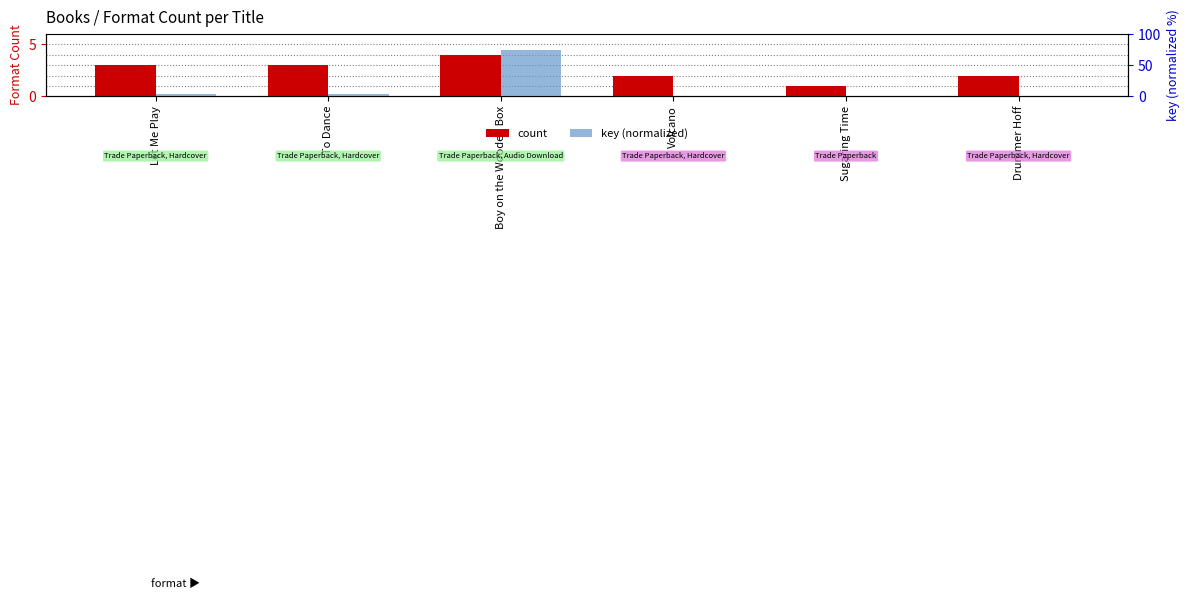

At how many categories does at least one series exceed 4?

1